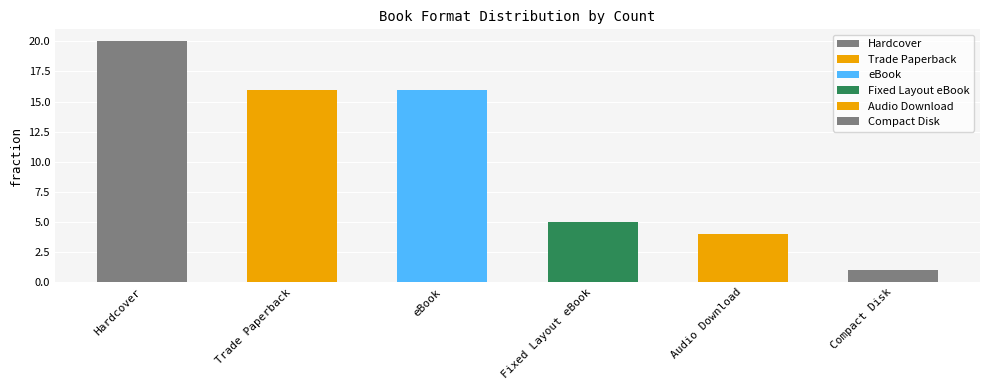

The chart shows a value of 1 at Compact Disk. True or false?

True